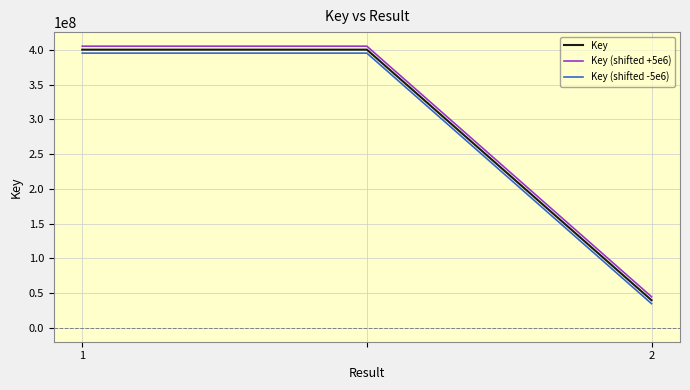

What is the lowest value of the Key (shifted +5e6) series?

44549724